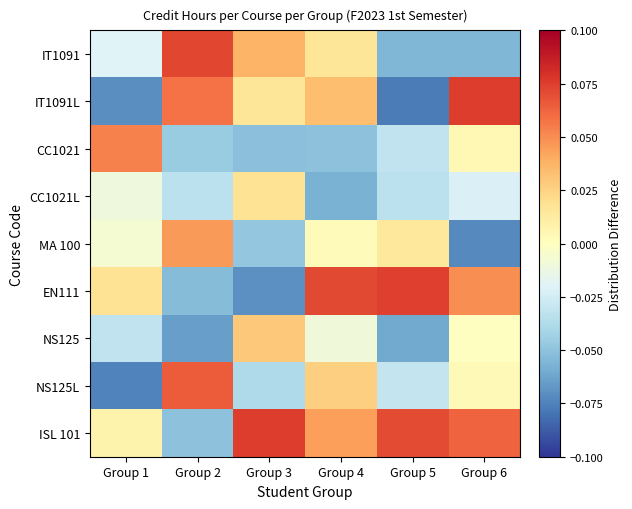

Reading right to left, what are all the values shown in this chart?

IT1091: Group 6=-0.1	Group 5=-0.1	Group 4=0.0	Group 3=0.0	Group 2=0.1	Group 1=-0.0
IT1091L: Group 6=0.1	Group 5=-0.1	Group 4=0.0	Group 3=0.0	Group 2=0.1	Group 1=-0.1
CC1021: Group 6=0.0	Group 5=-0.0	Group 4=-0.1	Group 3=-0.1	Group 2=-0.0	Group 1=0.1
CC1021L: Group 6=-0.0	Group 5=-0.0	Group 4=-0.1	Group 3=0.0	Group 2=-0.0	Group 1=-0.0
MA 100: Group 6=-0.1	Group 5=0.0	Group 4=0.0	Group 3=-0.0	Group 2=0.0	Group 1=-0.0
EN111: Group 6=0.0	Group 5=0.1	Group 4=0.1	Group 3=-0.1	Group 2=-0.1	Group 1=0.0
NS125: Group 6=-0.0	Group 5=-0.1	Group 4=-0.0	Group 3=0.0	Group 2=-0.1	Group 1=-0.0
NS125L: Group 6=0.0	Group 5=-0.0	Group 4=0.0	Group 3=-0.0	Group 2=0.1	Group 1=-0.1
ISL 101: Group 6=0.1	Group 5=0.1	Group 4=0.0	Group 3=0.1	Group 2=-0.1	Group 1=0.0